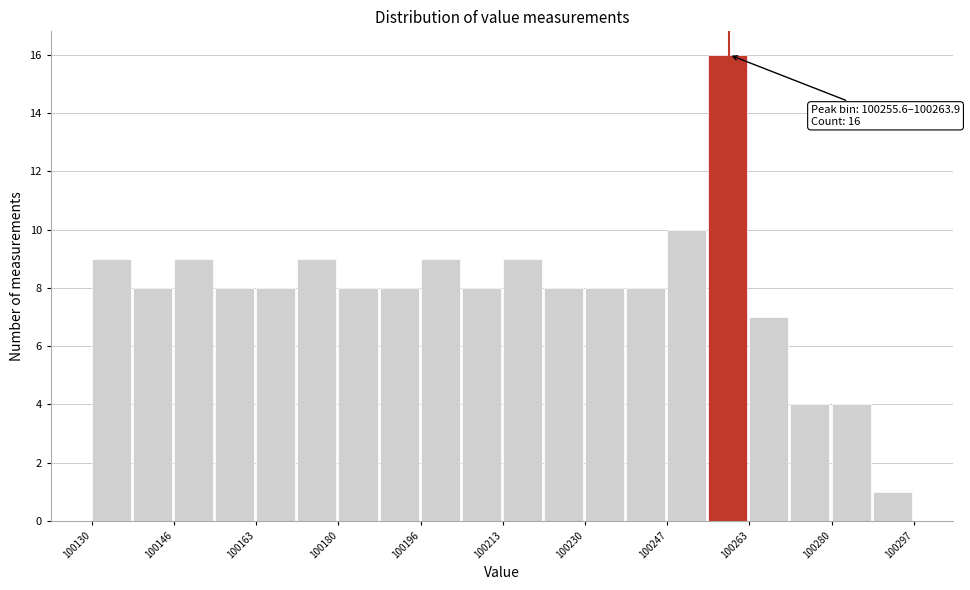

Over which range of the x-axis is the bar tallest?

100256 to 100264